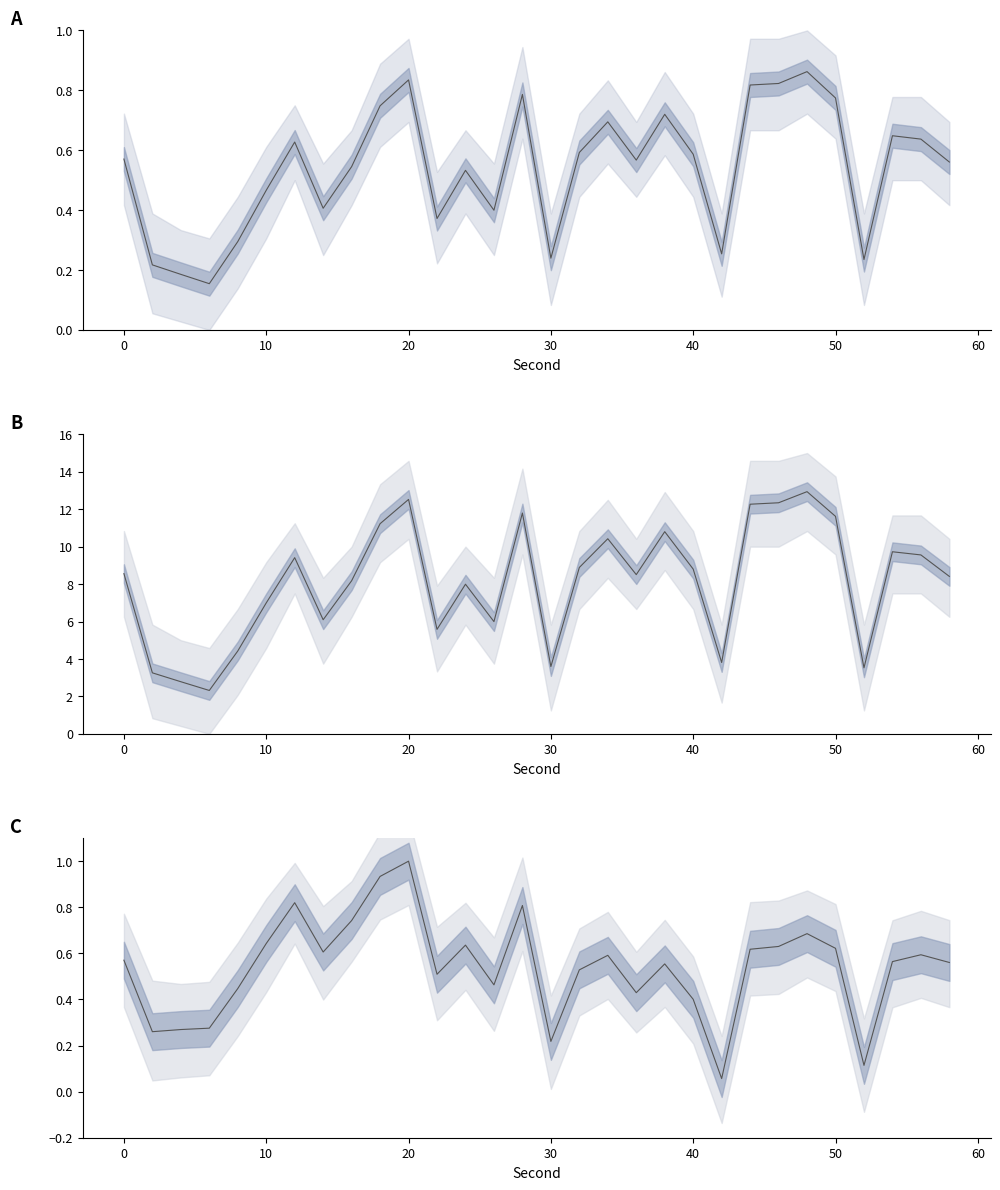

The chart shows a value of 1.2 at 9. True or false?

False